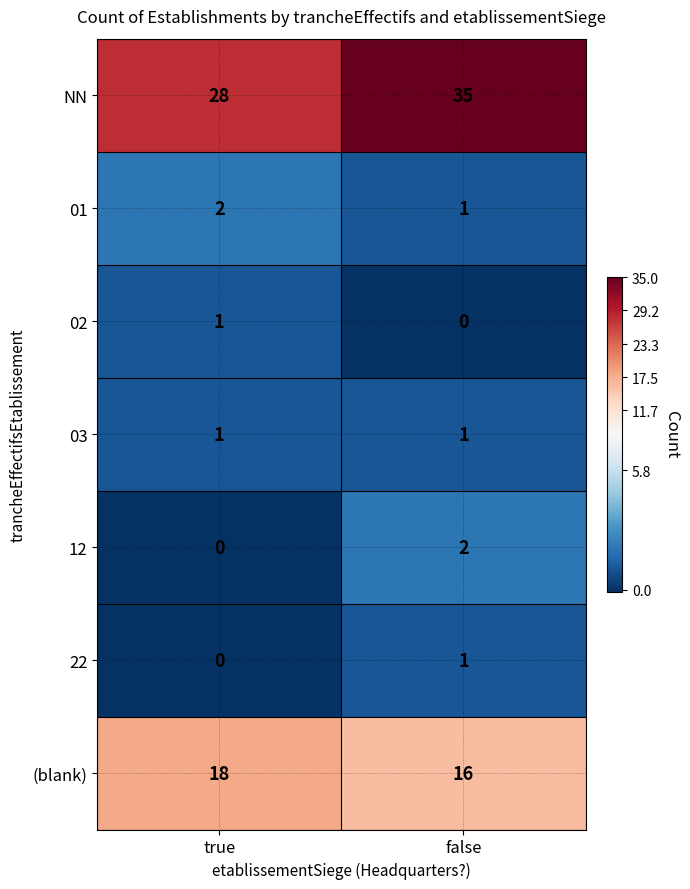

How many data points does each series have?

2